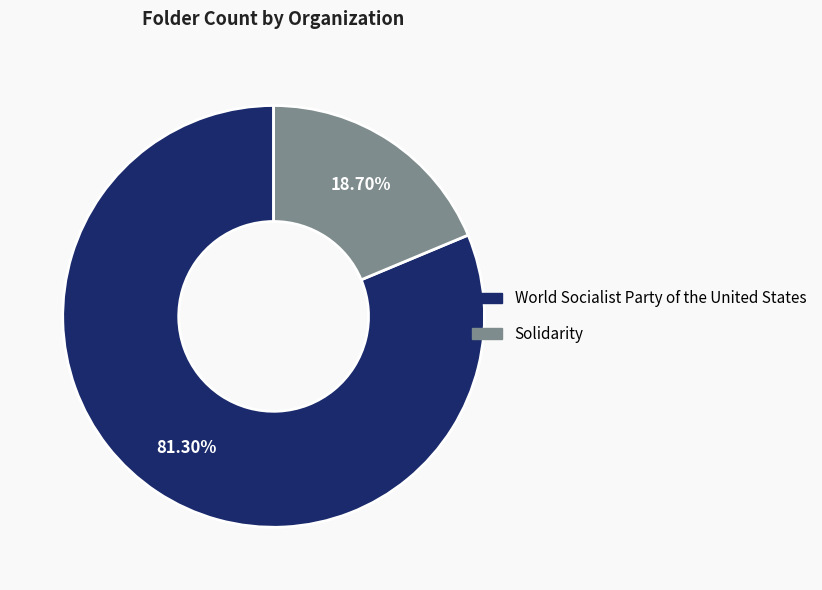

What percentage is the World Socialist Party of the United States slice, to the nearest percent?

81%